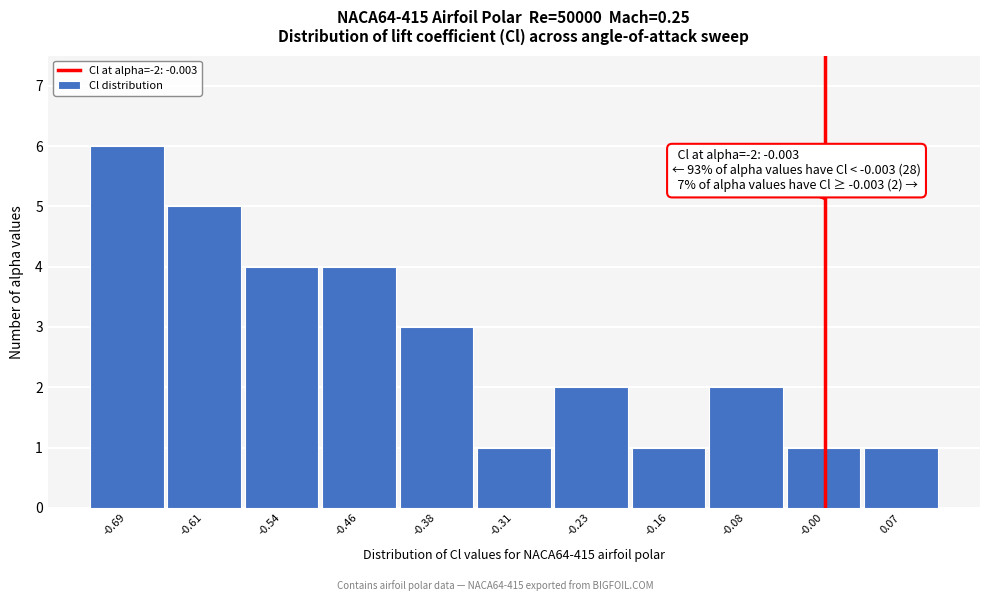

Which range on the x-axis has the tallest bar?

-0.72 to -0.65